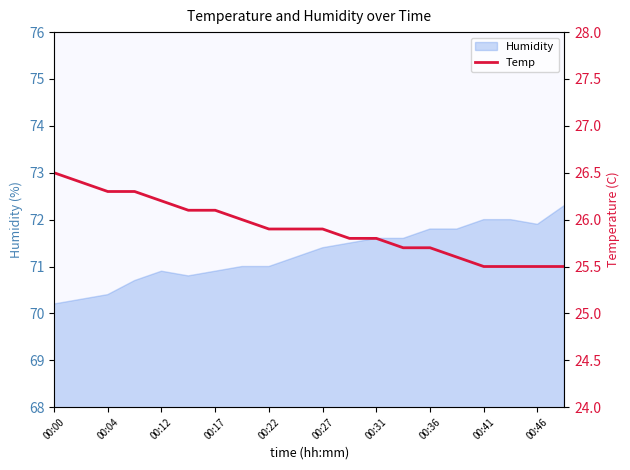

What is the average value?

25.9